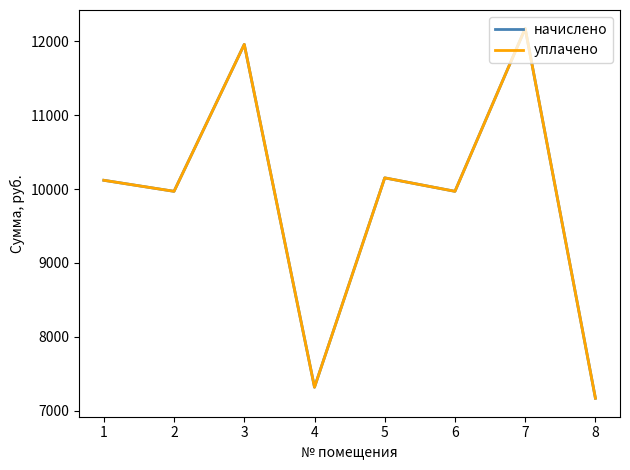

Is this an area chart (filled region under the line)?

No